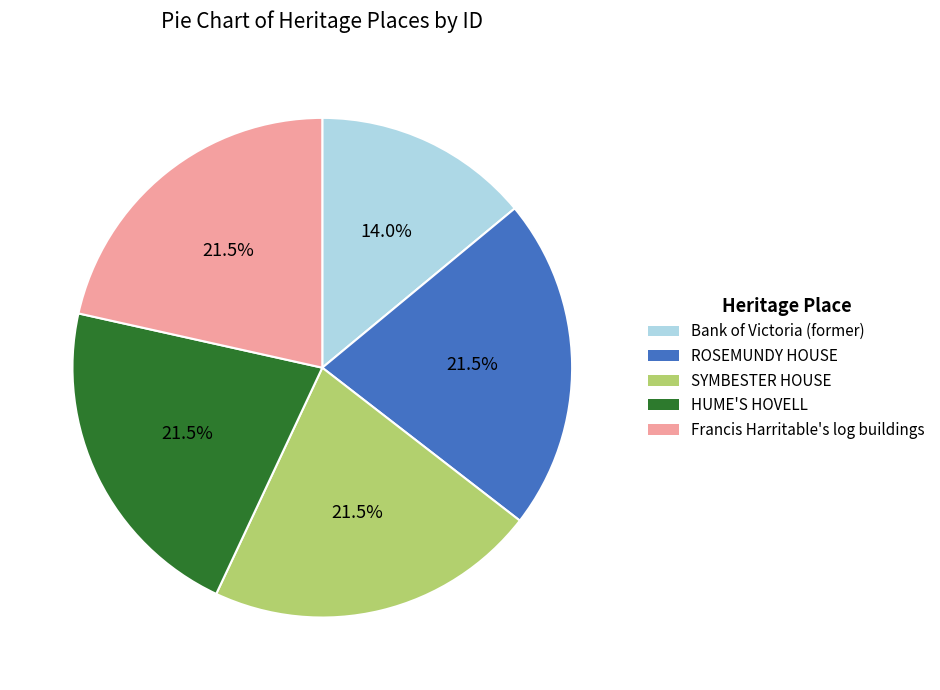

Is ROSEMUNDY HOUSE the majority of the pie?

No